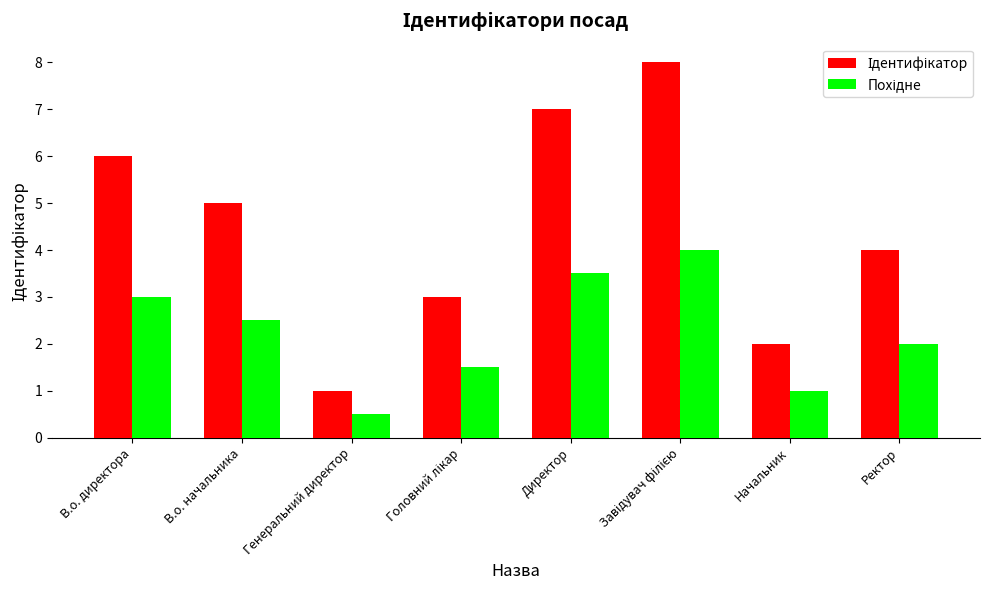

Count the number of categories in the chart.

8